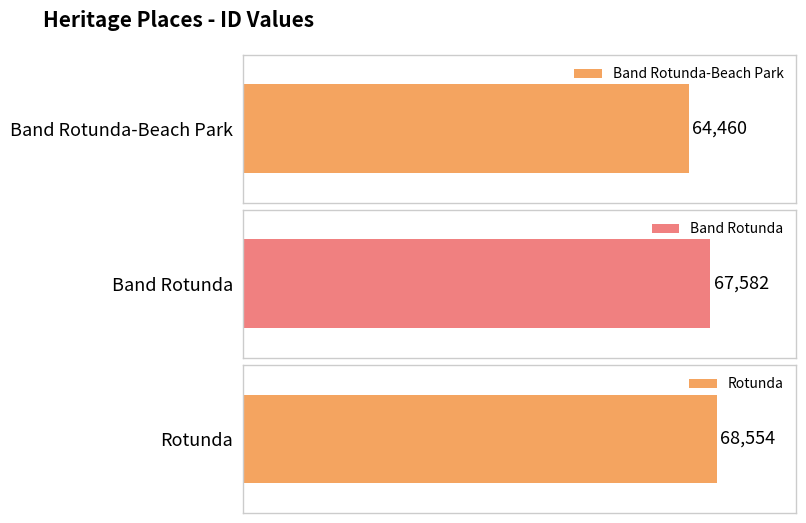

What is the label of the 2nd bar from the right?

Band Rotunda